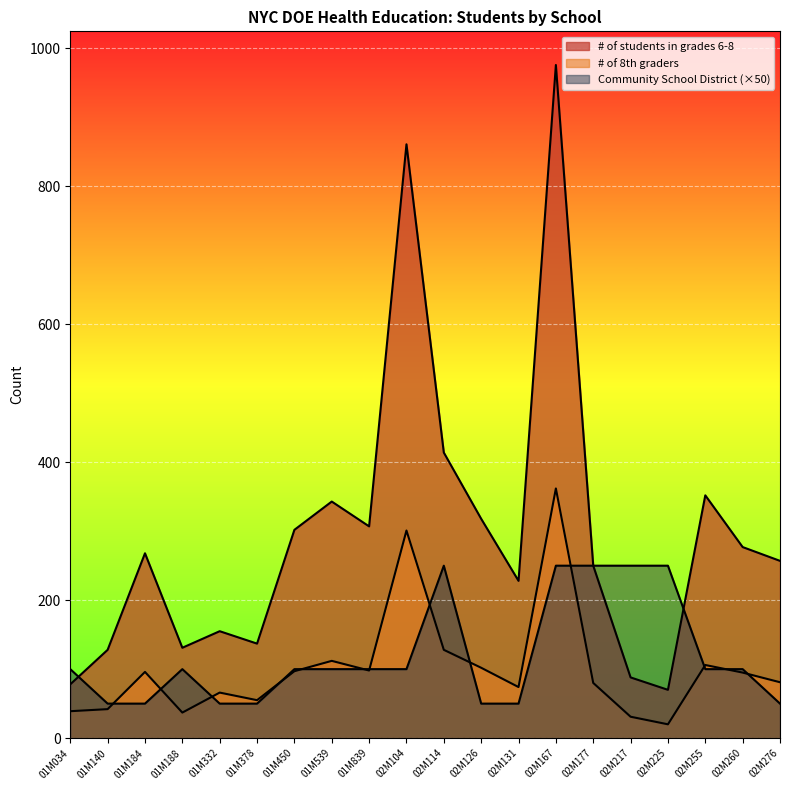

List the series in order of their peak value, lowest first.

Community School District, # of 8th graders, # of students in grades 6-8